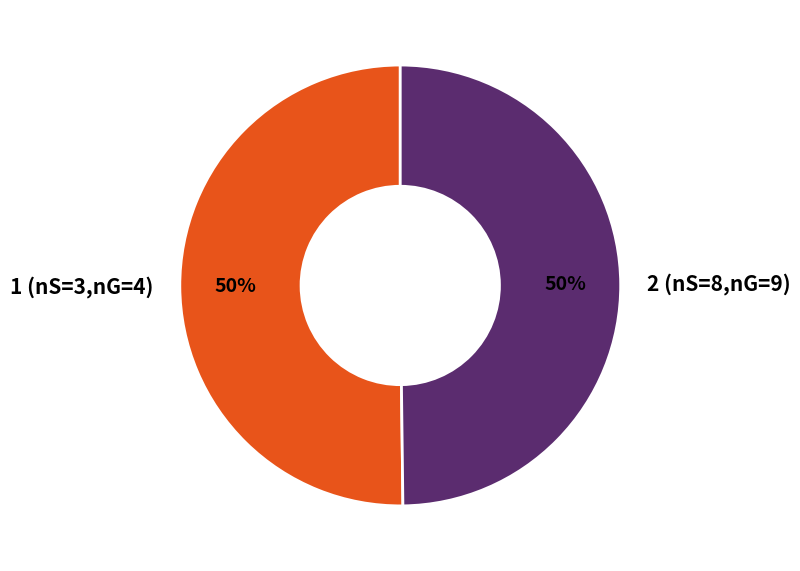

To the nearest percent, what is the average slice percentage?

50%